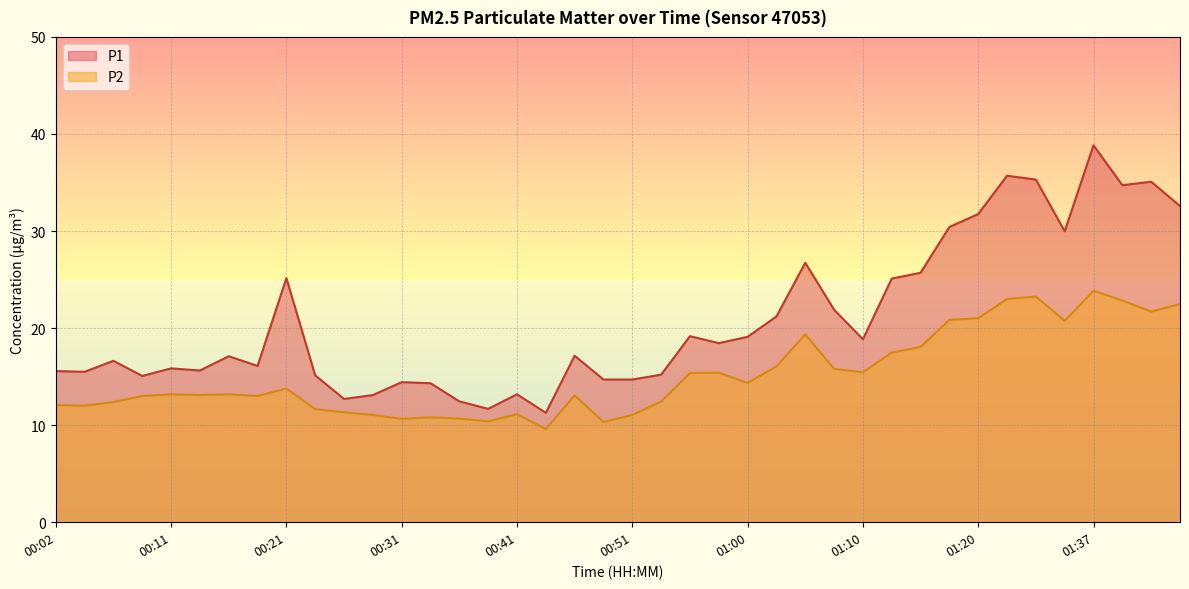

At 00:31, list the series in order from smallest to largest.

P2, P1